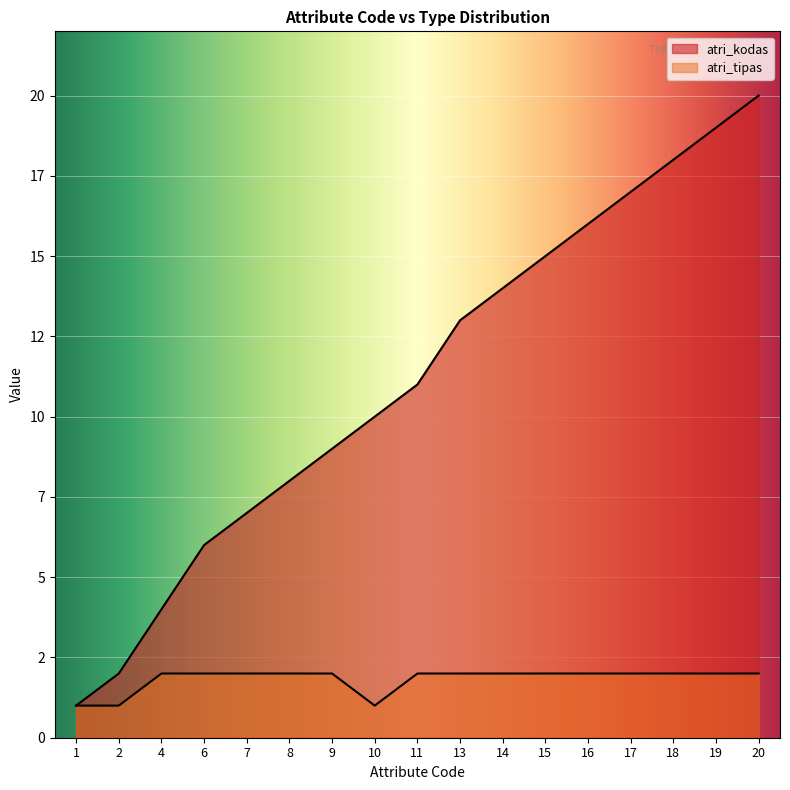

True or false: atri_tipas and atri_kodas cross at least once.

False